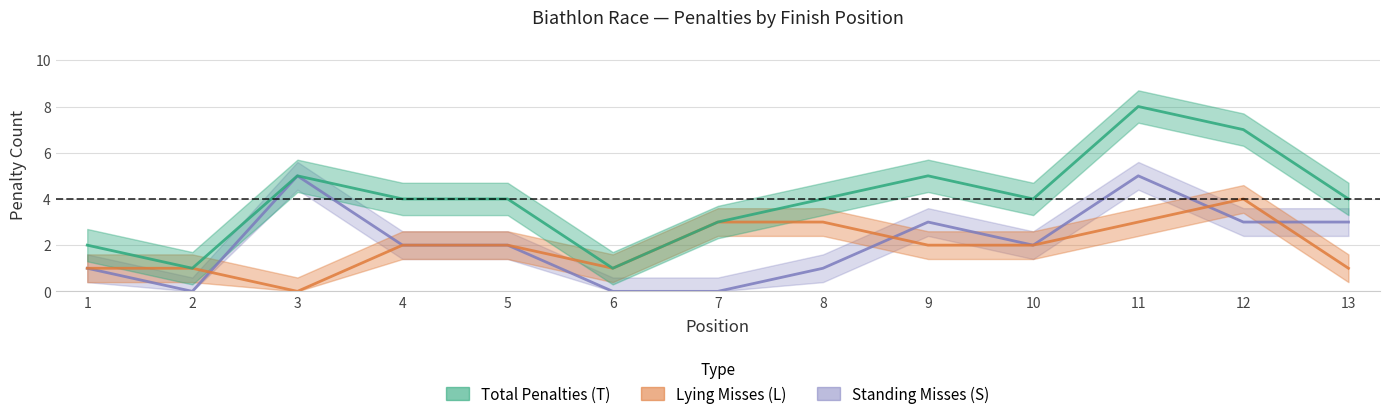

At which category does S reach its first local valley?

2